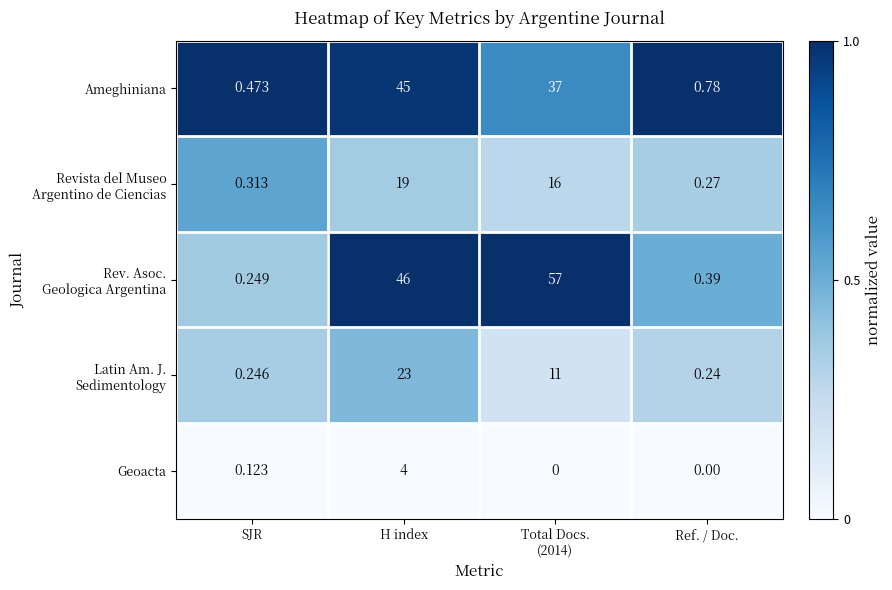

At which label does Geoacta reach its peak?

H index